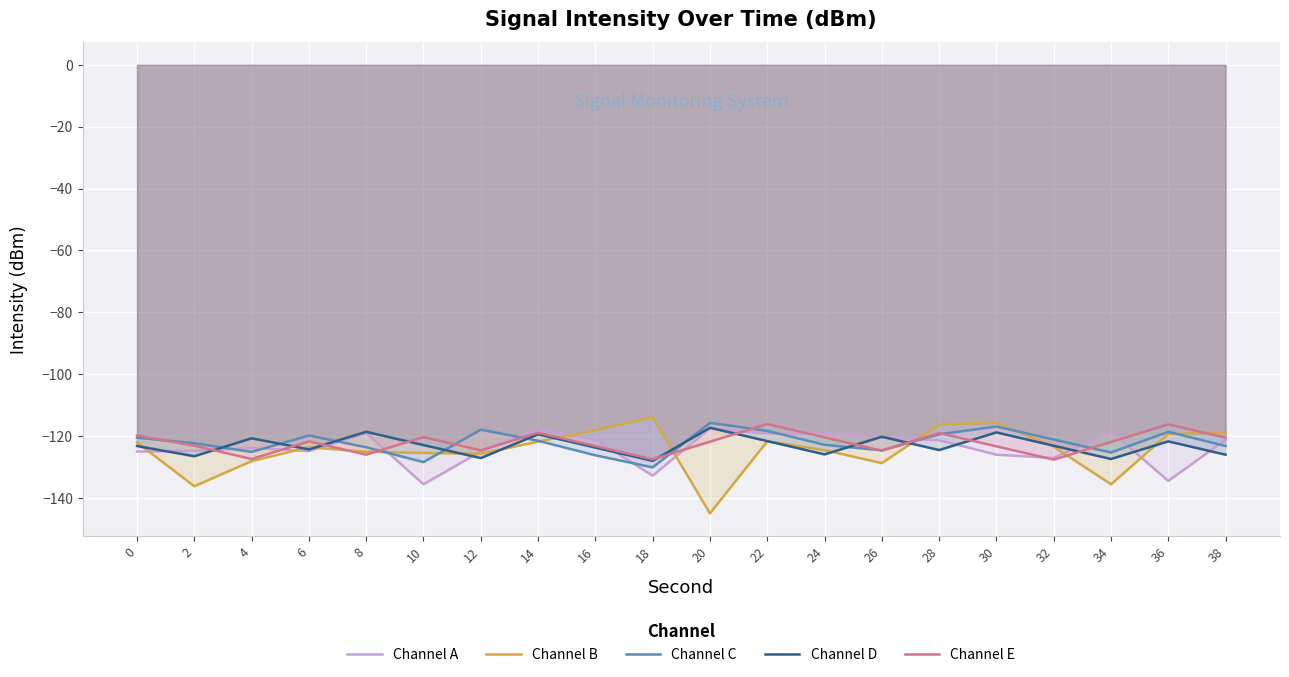

What is the difference between the highest and lowest values at 34?

17.1